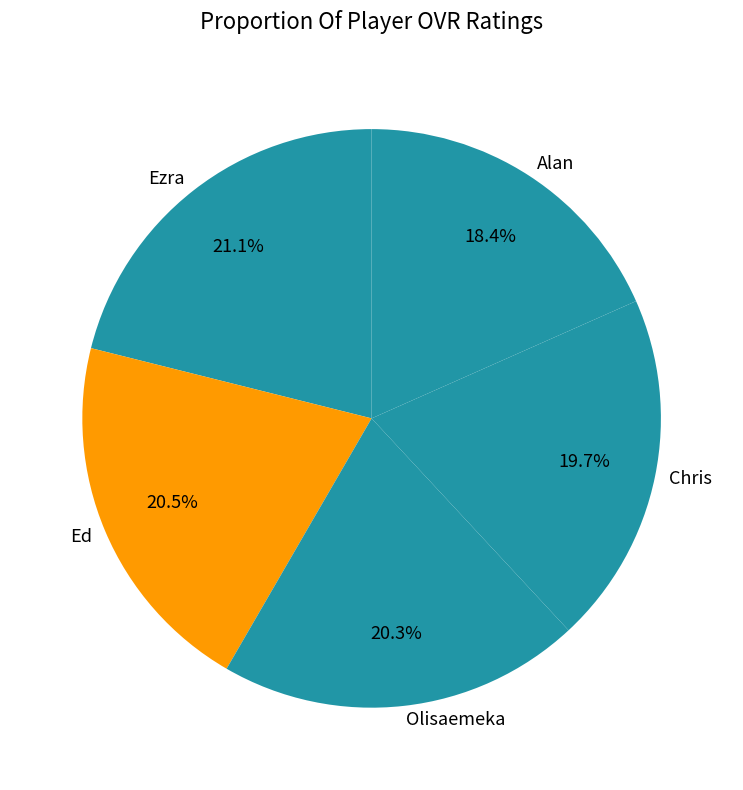

How many slices are in this pie chart?

5